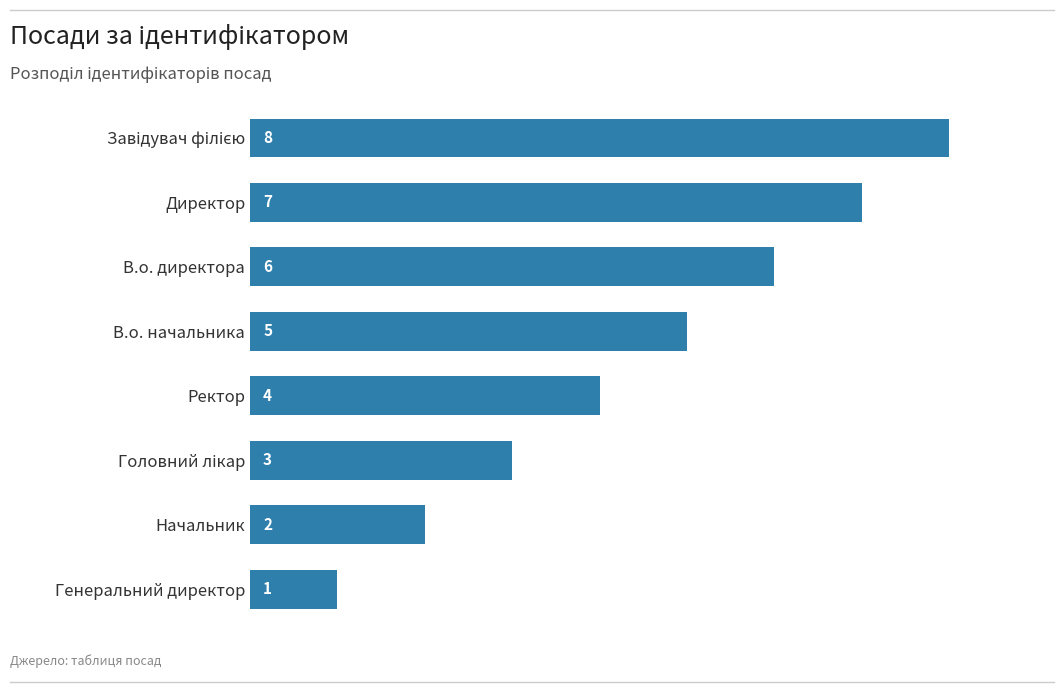

What is the difference between the maximum and minimum values?

7